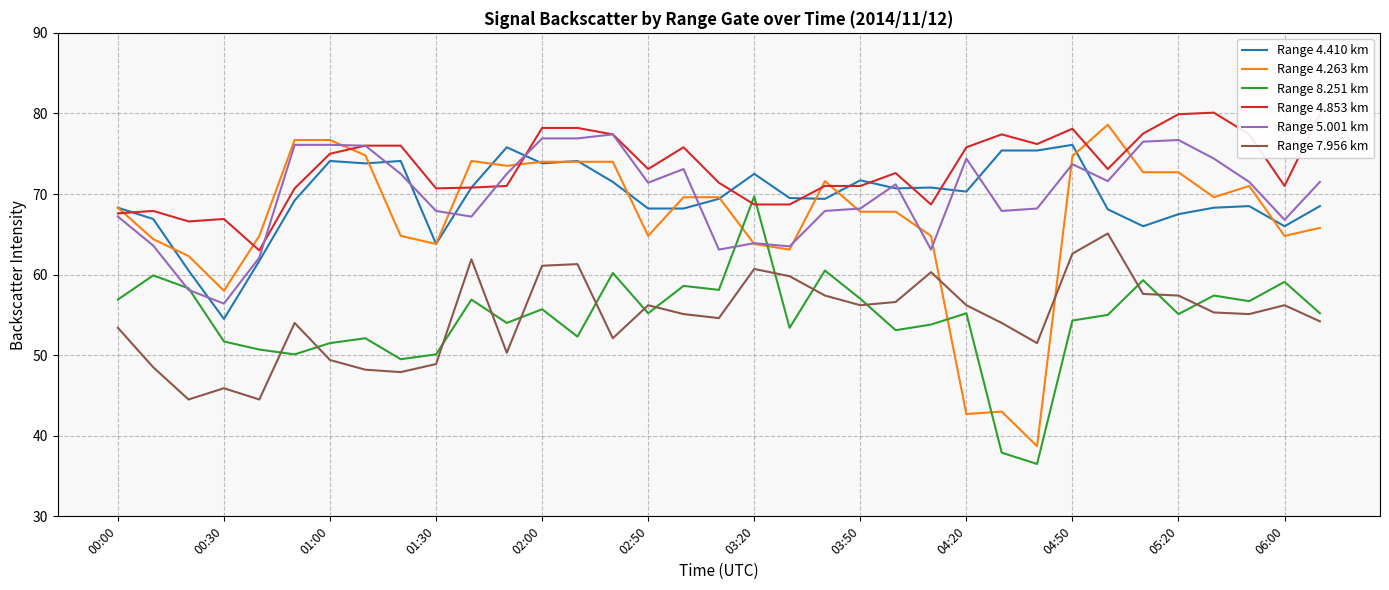

What is the smallest value displayed?

36.5